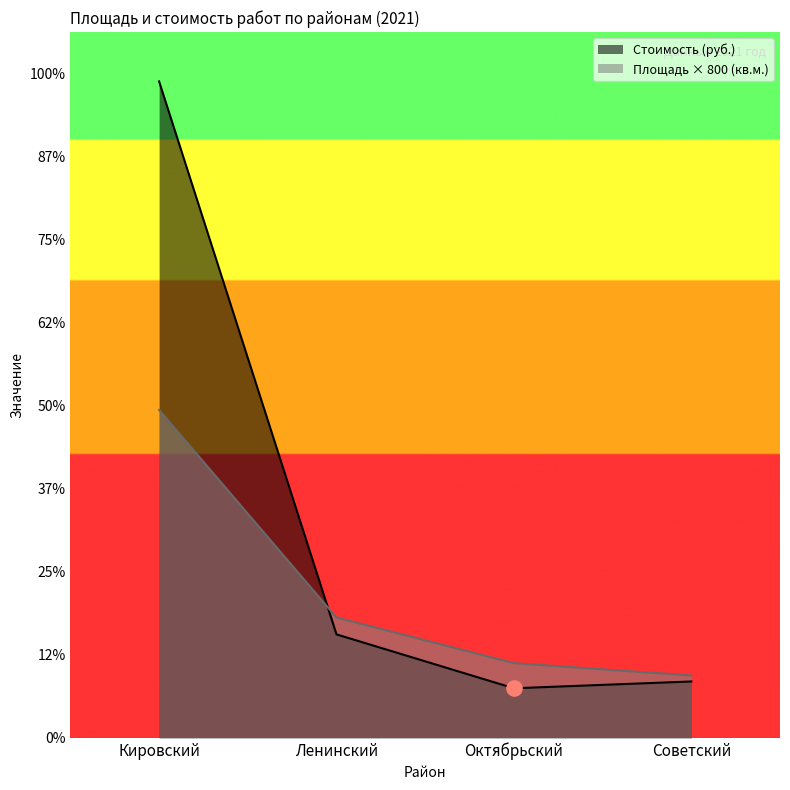

At which category is the sum across all series the highest?

Кировский